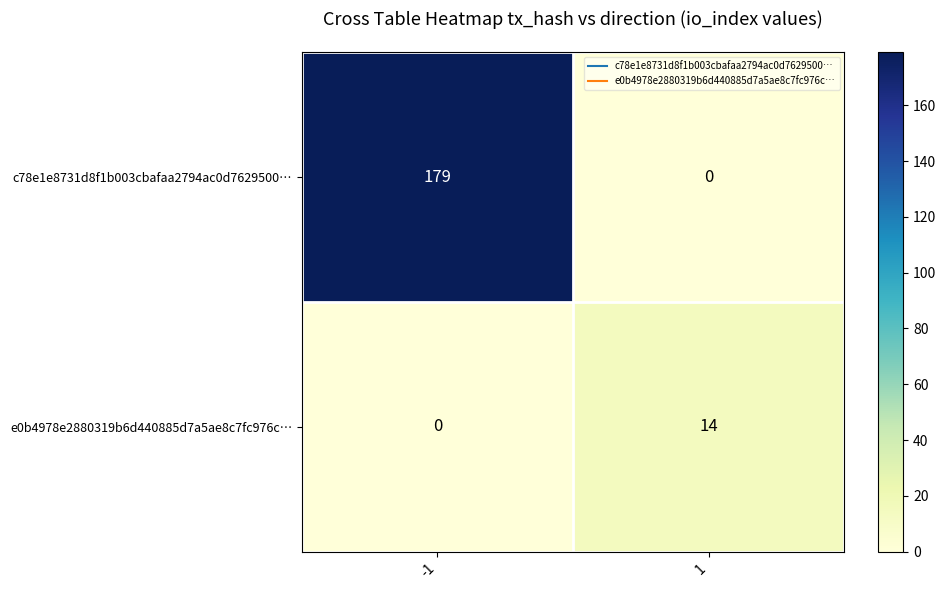

What value does the c78e1e8731d8f1b003cbafaa2794ac0d7629500… series have at -1?

179